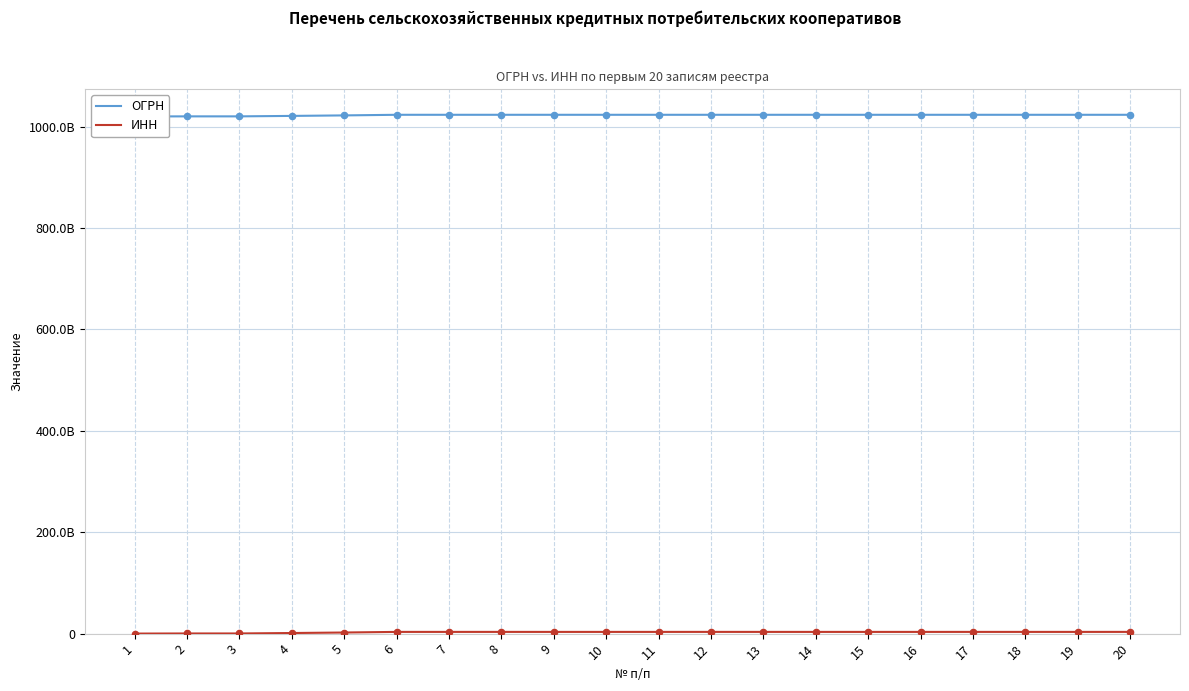

Which series contains the highest Y value?

ОГРН